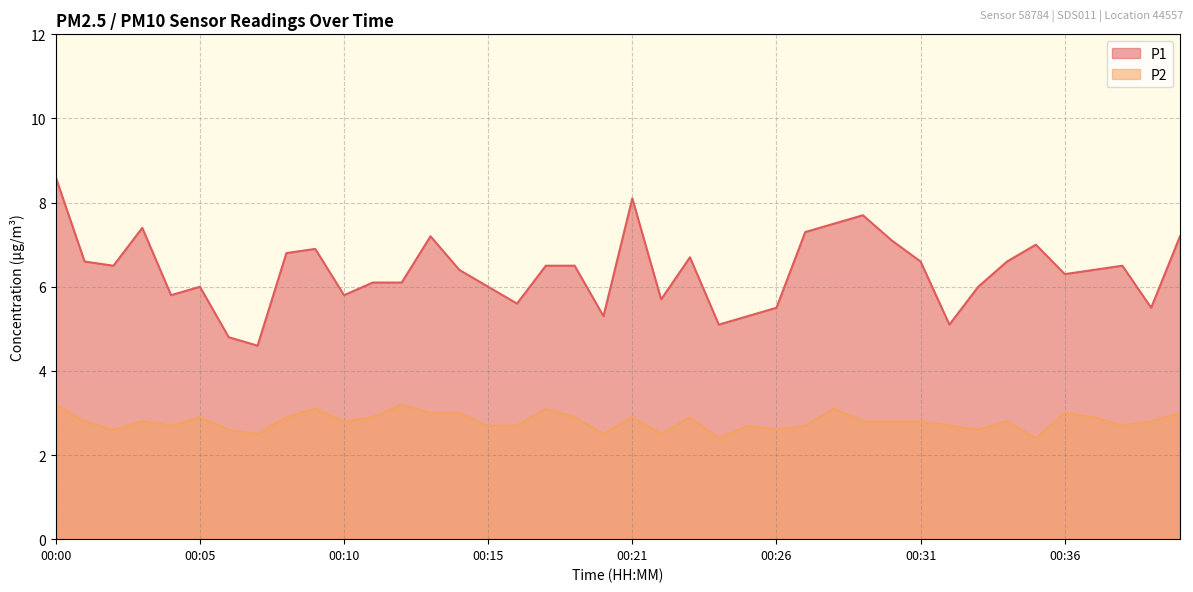

True or false: P2 and P1 cross at least once.

False